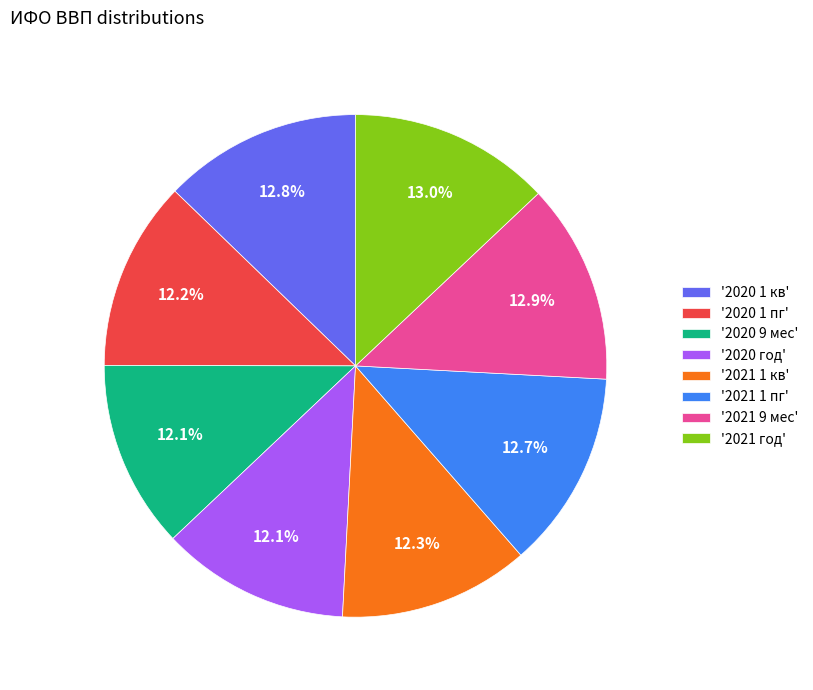

Approximately how many times larger is the value at '2020 1 пг' compared to '2021 9 мес'?

0.9